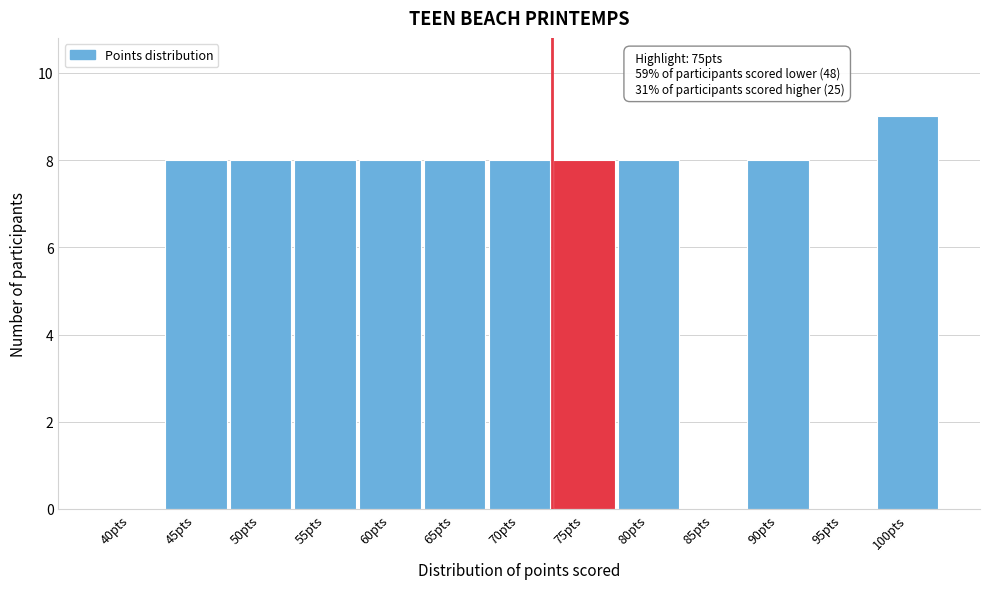

Reading left to right, extract all data points from this chart.

40pts=0	45pts=8	50pts=8	55pts=8	60pts=8	65pts=8	70pts=8	75pts=8	80pts=8	85pts=0	90pts=8	95pts=0	100pts=9